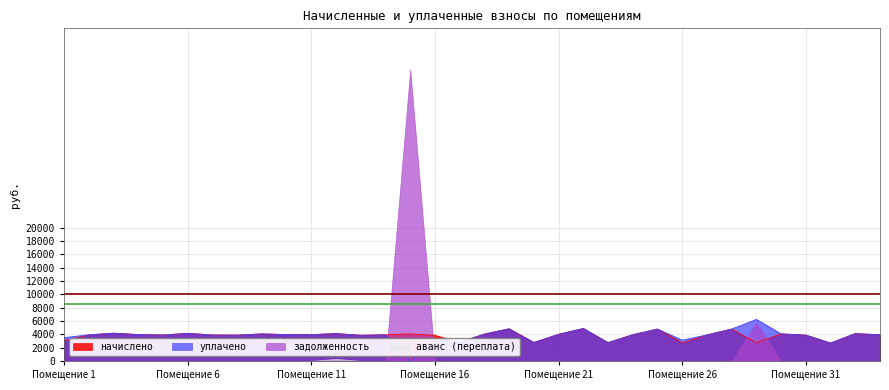

Is the value of начислено at 24 greater than the value of уплачено at 3?

No